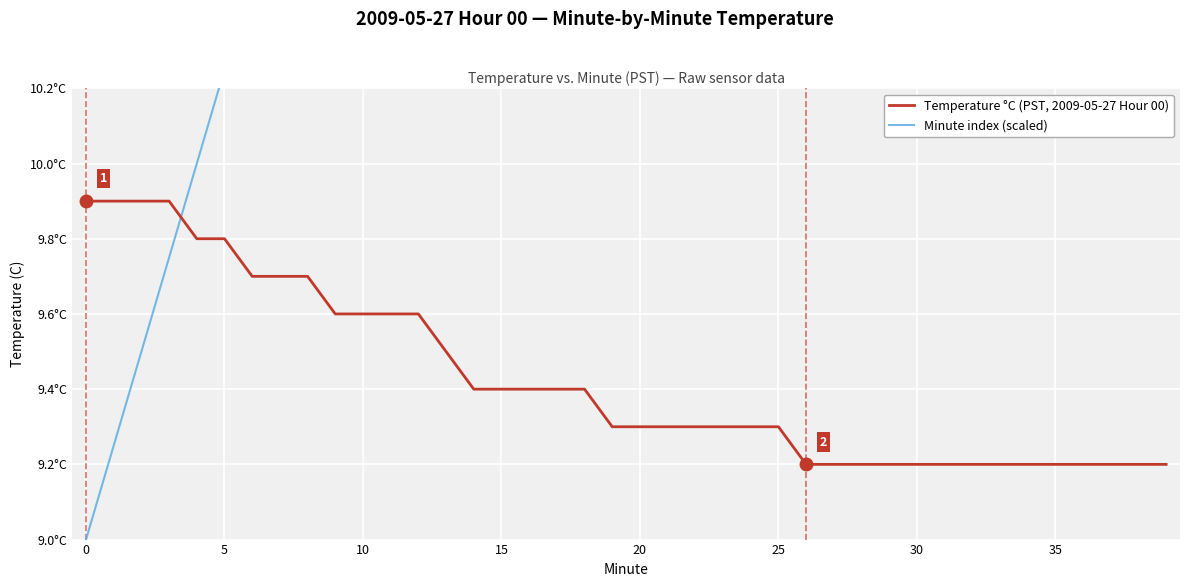

The Temperature °C (PST, 2009-05-27 Hour 00) series shows 9.2 at 28. True or false?

True